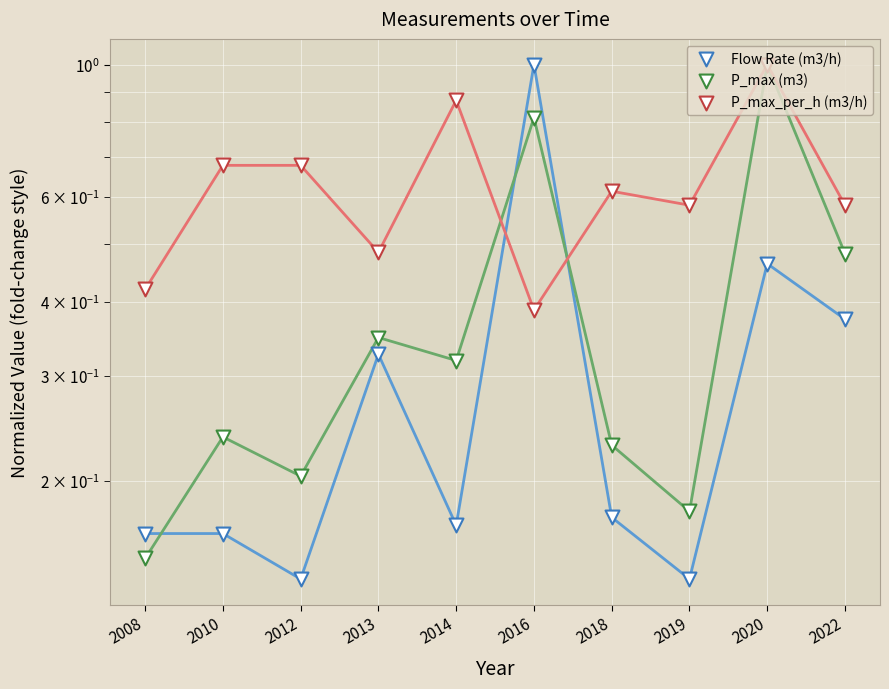

What are all the series names shown in the legend?

Flow Rate (m3/h), P_max (m3), P_max_per_h (m3/h)